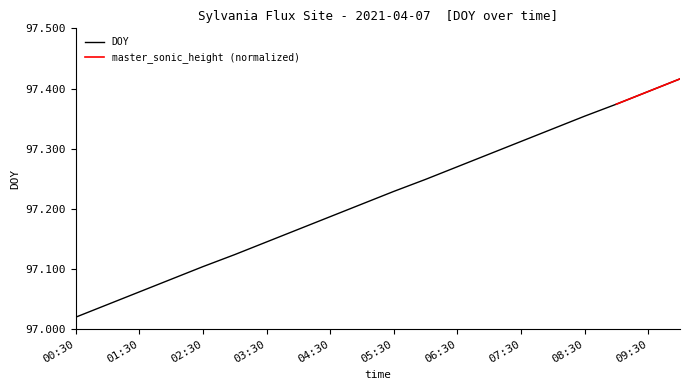

At which label does DOY reach its minimum?

00:30